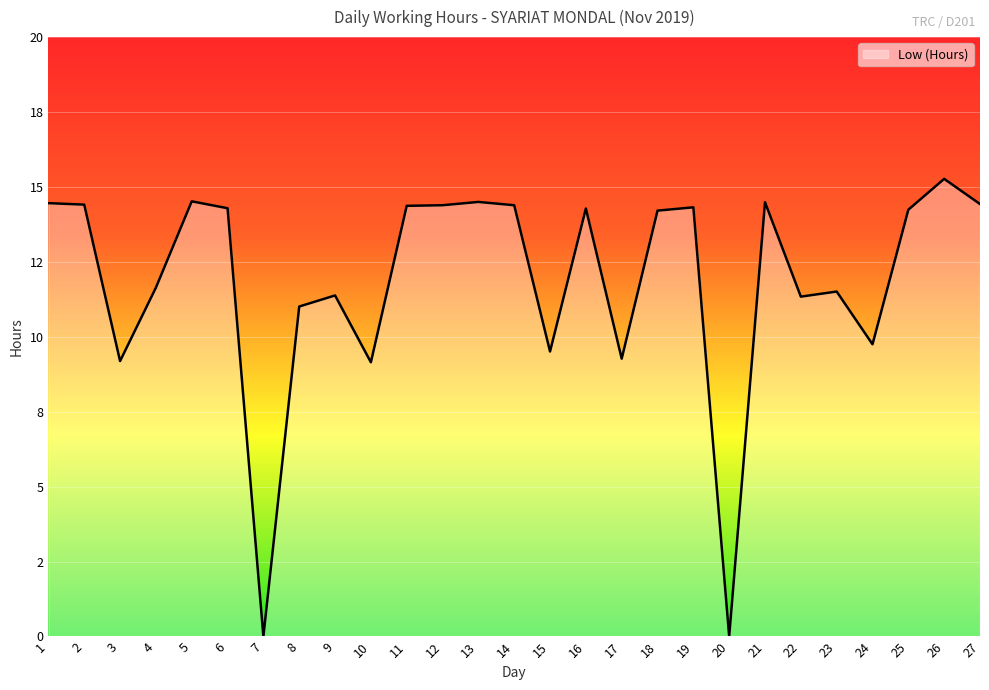

What is the ratio of the value at 8 to the value at 14?

0.8